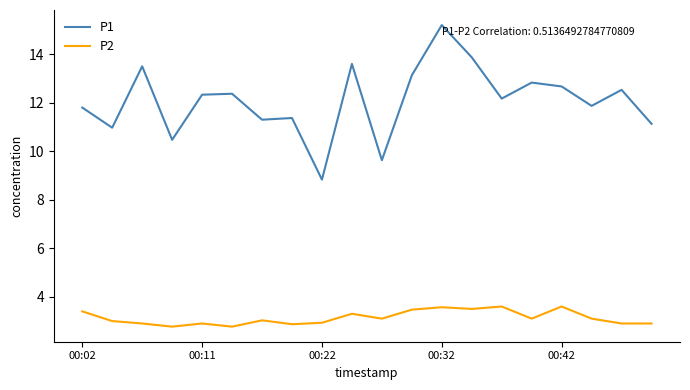

In P1, how many points are lower than both neighbors (excluding endpoints)?

7